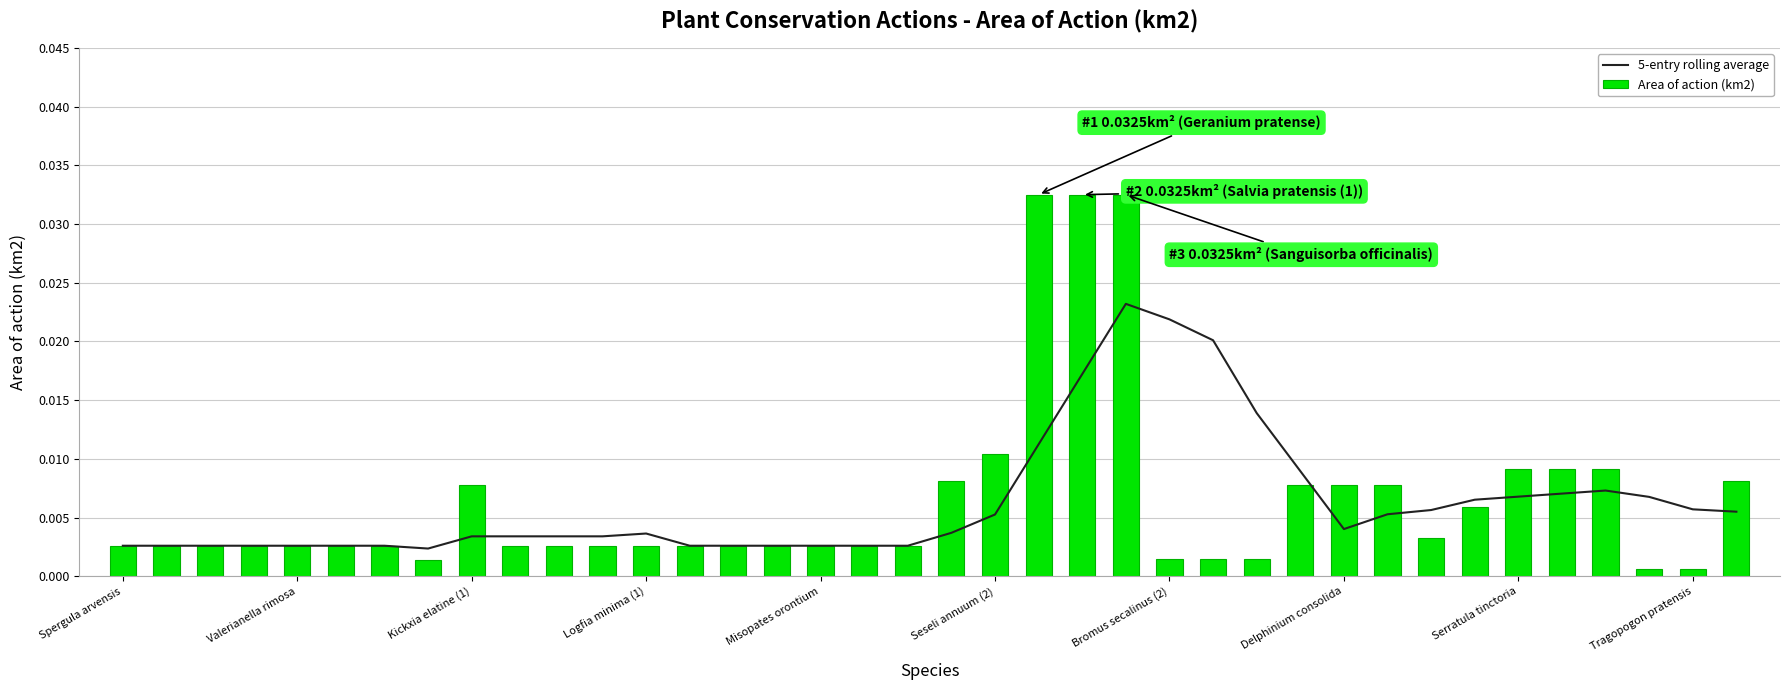

What is the sum of all Area of action (km2) values?

0.2